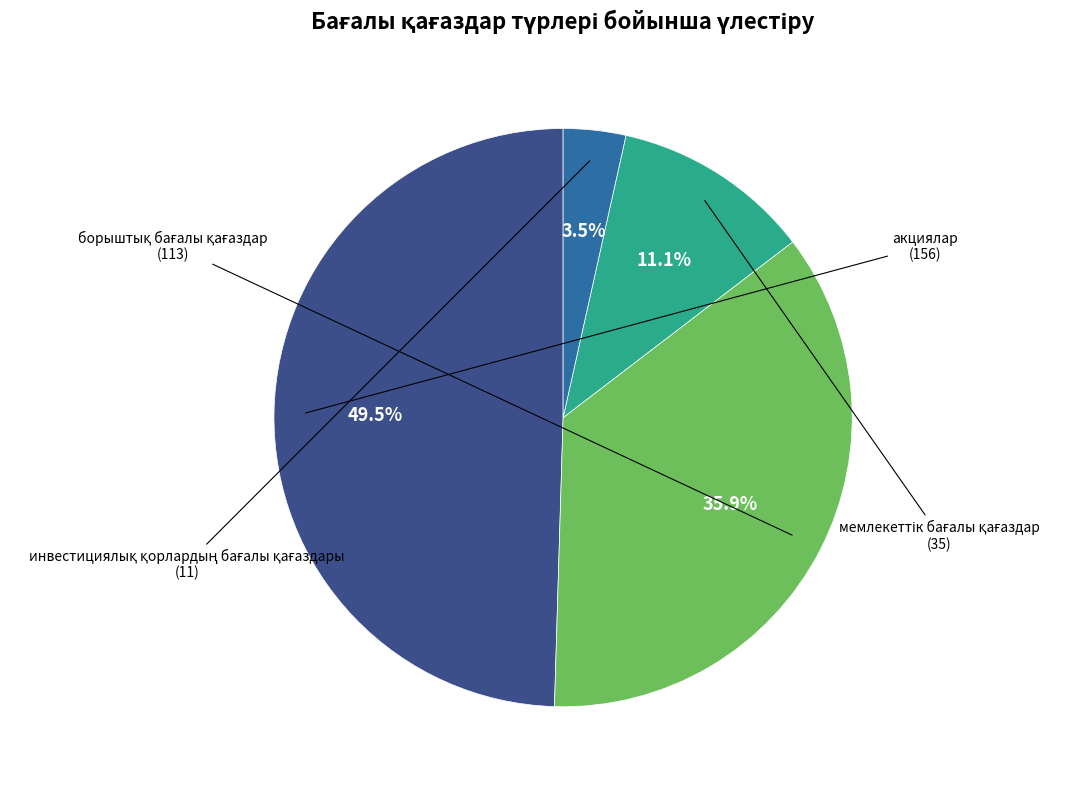

How many segments does this pie chart have?

4